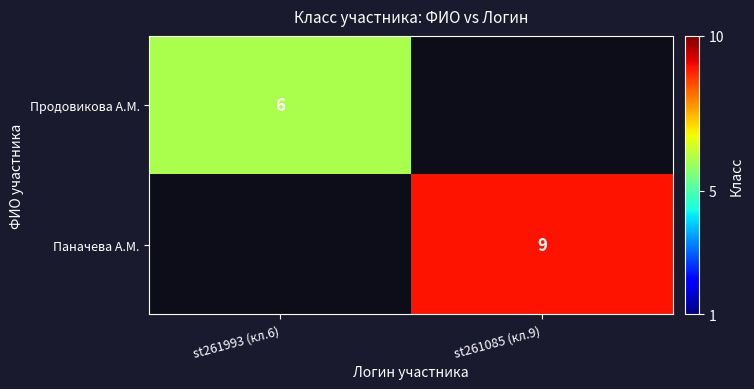

The Паначева А.М. series shows 16 at st261085 (кл.9). True or false?

False